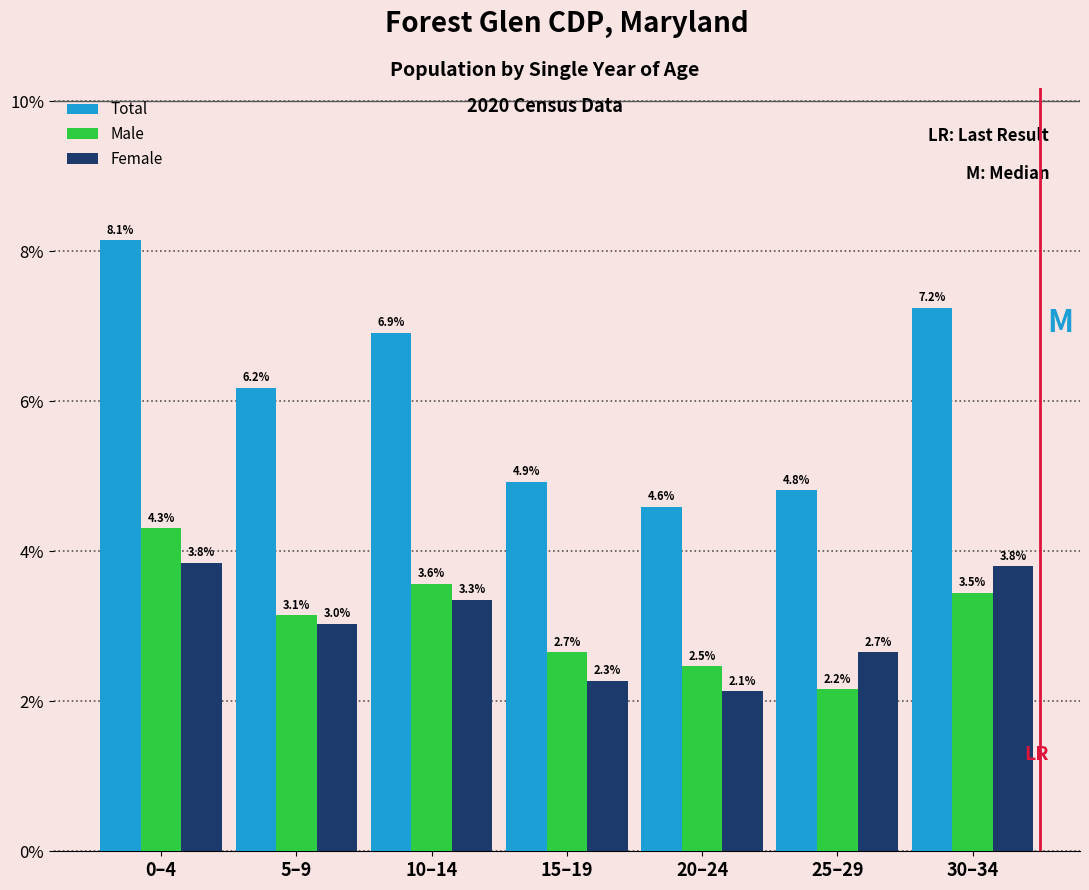

Reading left to right, what are all the values shown in this chart?

Total: 8.1	6.2	6.9	4.9	4.6	4.8	7.2
Male: 4.3	3.1	3.6	2.7	2.5	2.2	3.5
Female: 3.8	3.0	3.3	2.3	2.1	2.7	3.8